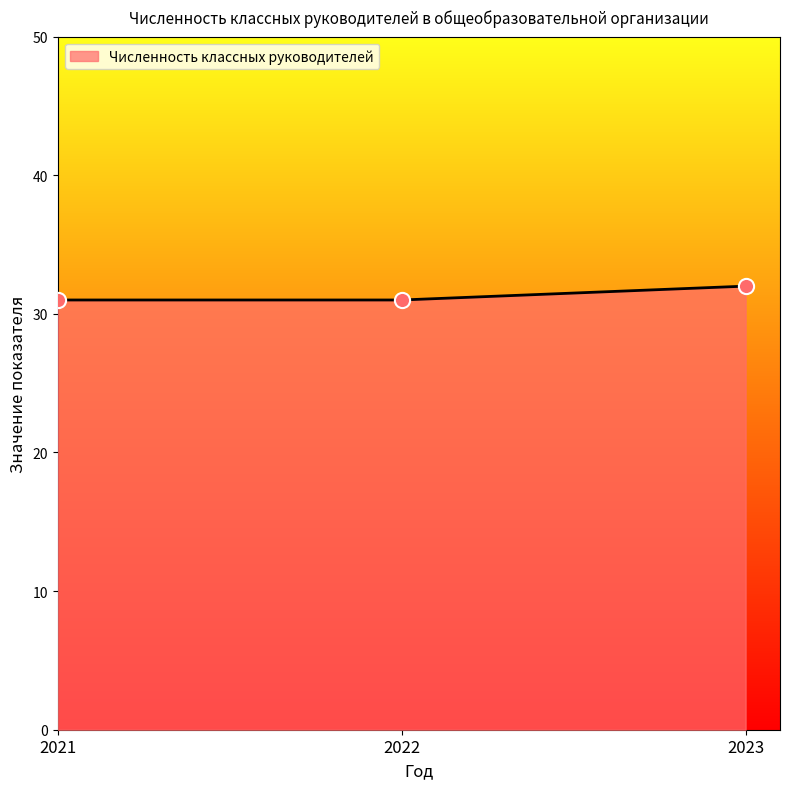

What is the change in value from 2022 to 2023?

+1